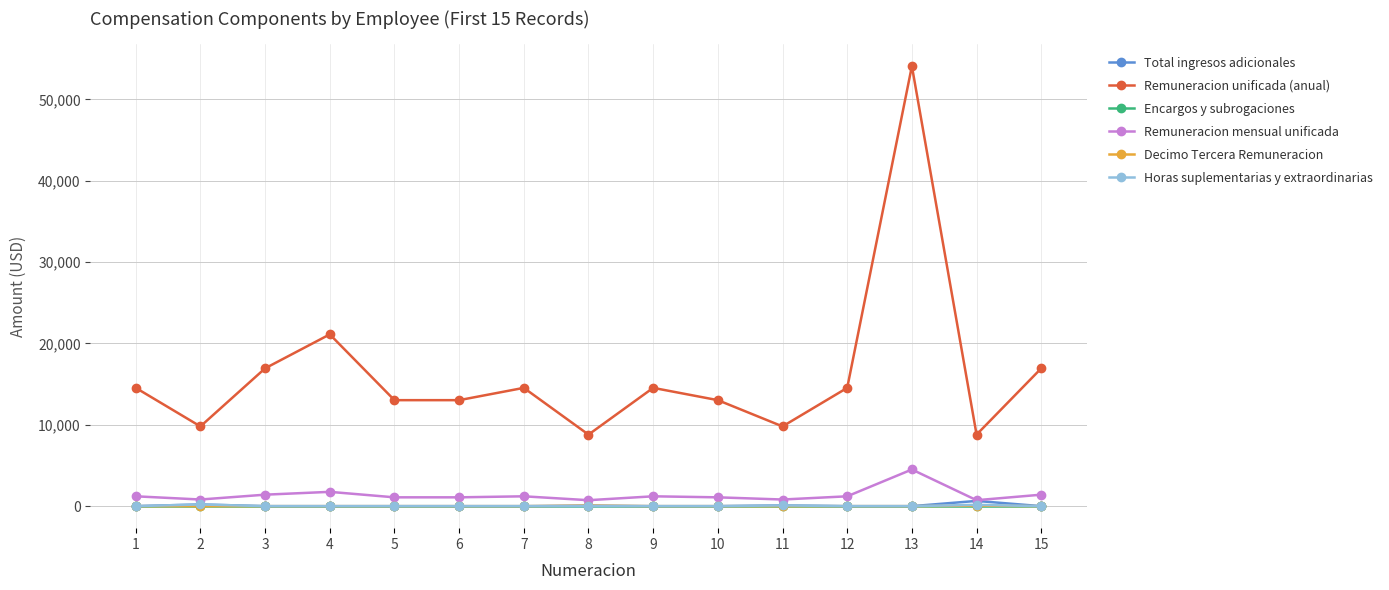

True or false: Remuneracion unificada (anual) and Decimo Tercera Remuneracion intersect in this chart.

False